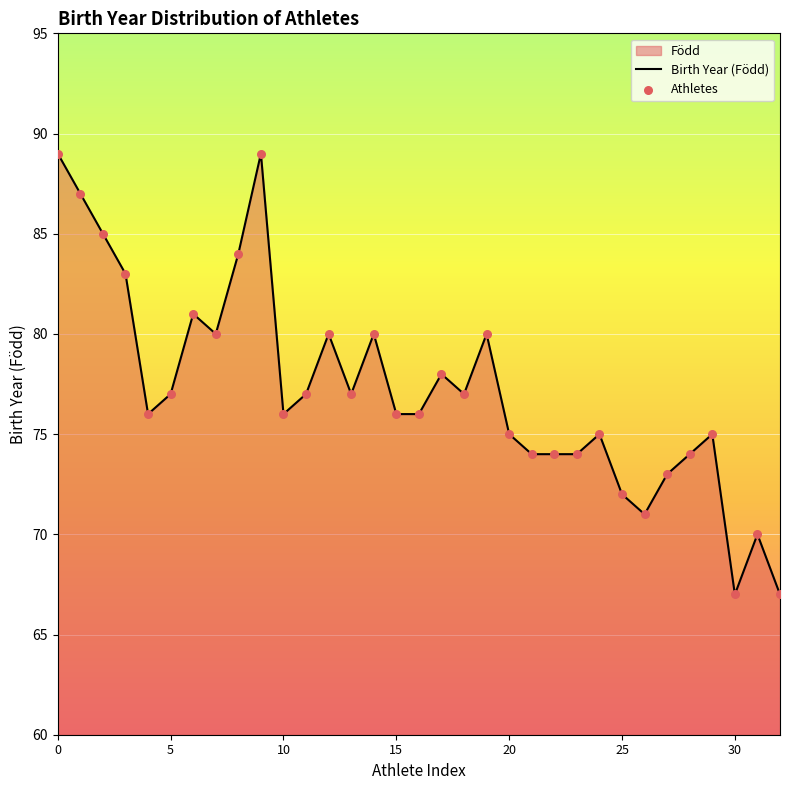

Is the value of Athletes at 20 greater than the value of Birth Year (Född) at 20?

No